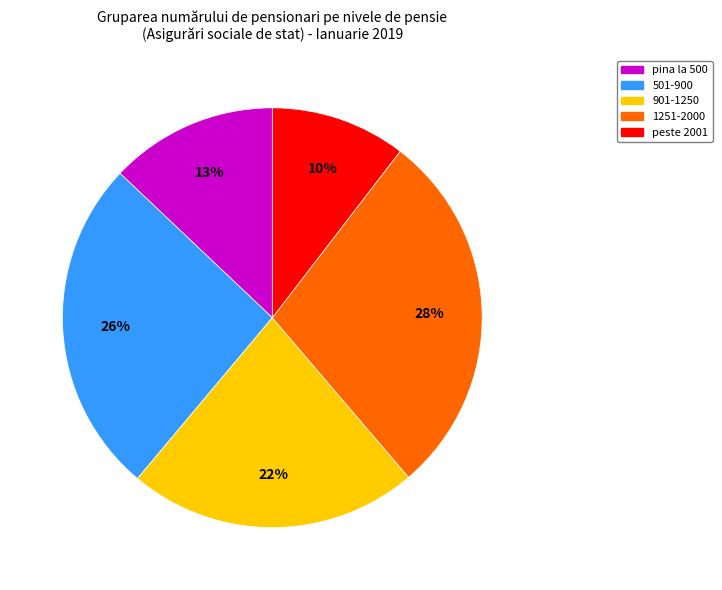

Is peste 2001 the majority of the pie?

No